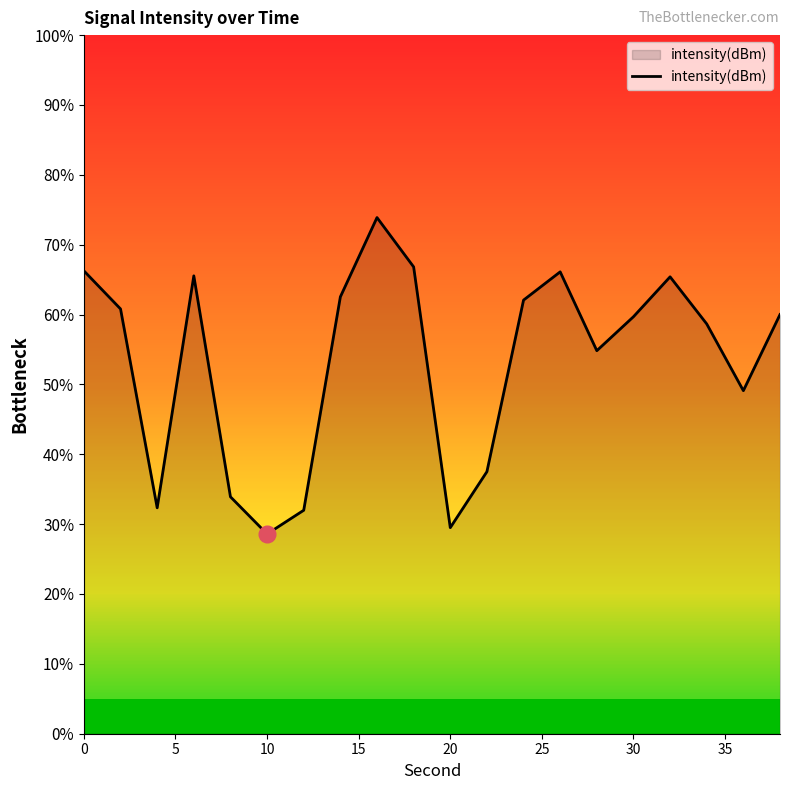

How many lines are shown in the chart?

1